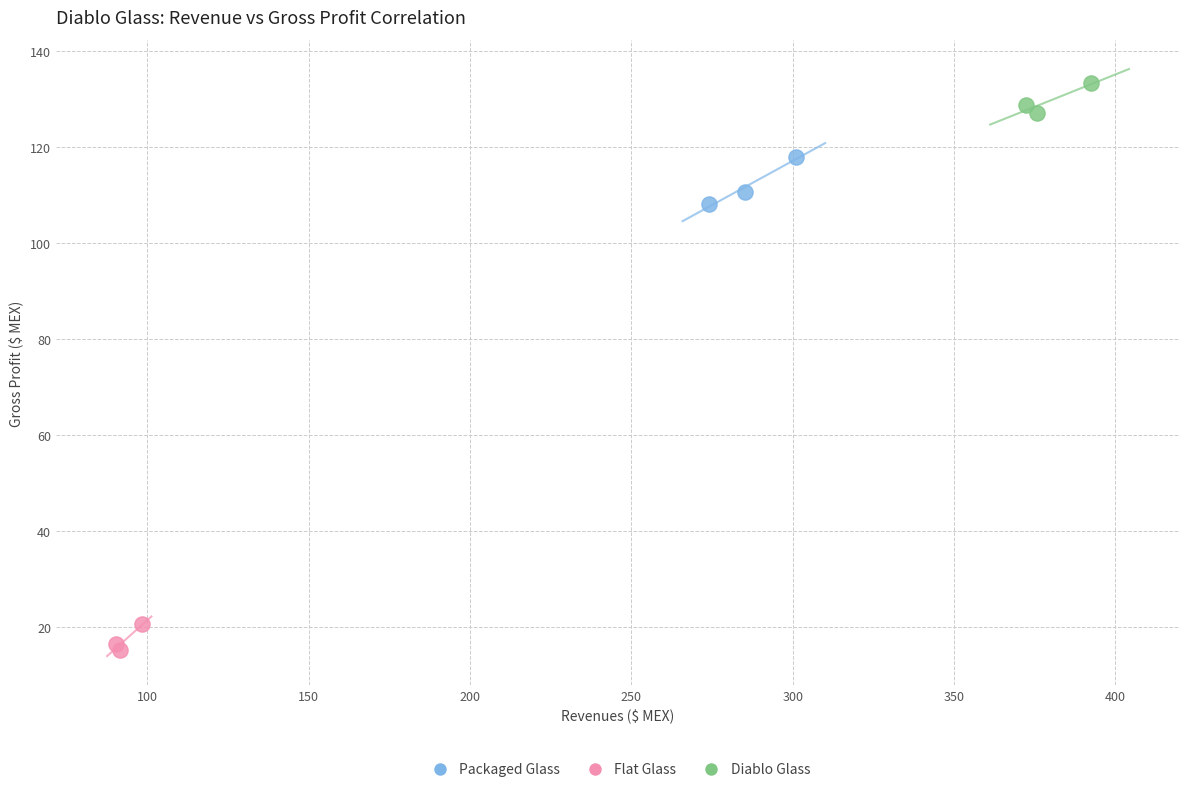

Which series reaches the maximum Y coordinate?

Diablo Glass